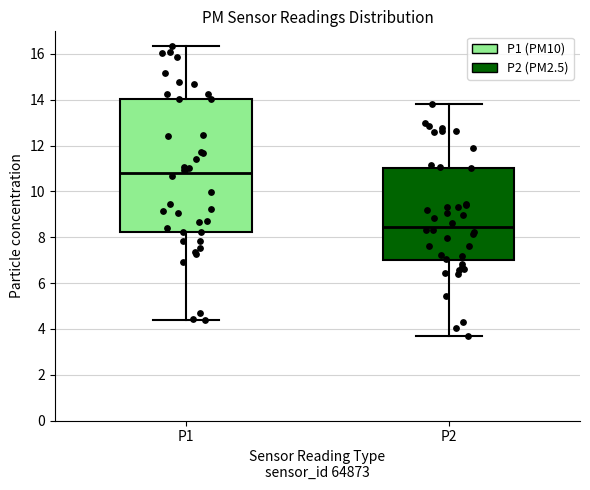

Reading left to right, read every box against the y-axis: the position of its median line, the range the box covers, and the ends of its whiskers. The values are not printed on the chart, so give them approximately, as read against the axis.

P1: median 10.8, box 8.2 to 14.0, whiskers 4.4 to 16.4
P2: median 8.4, box 7.0 to 11.0, whiskers 3.6 to 13.8